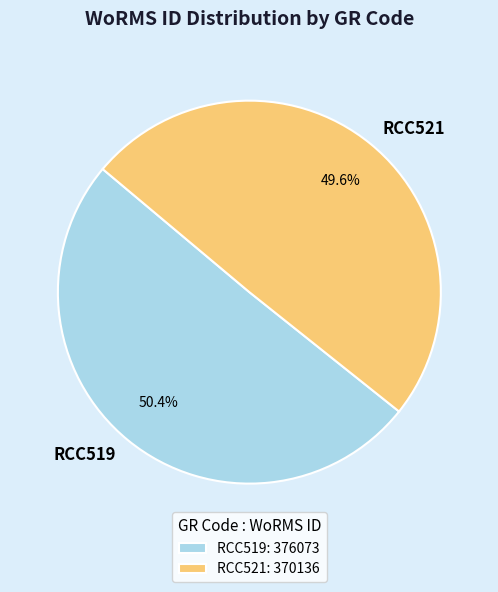

What percentage is the RCC521 slice, to the nearest percent?

50%